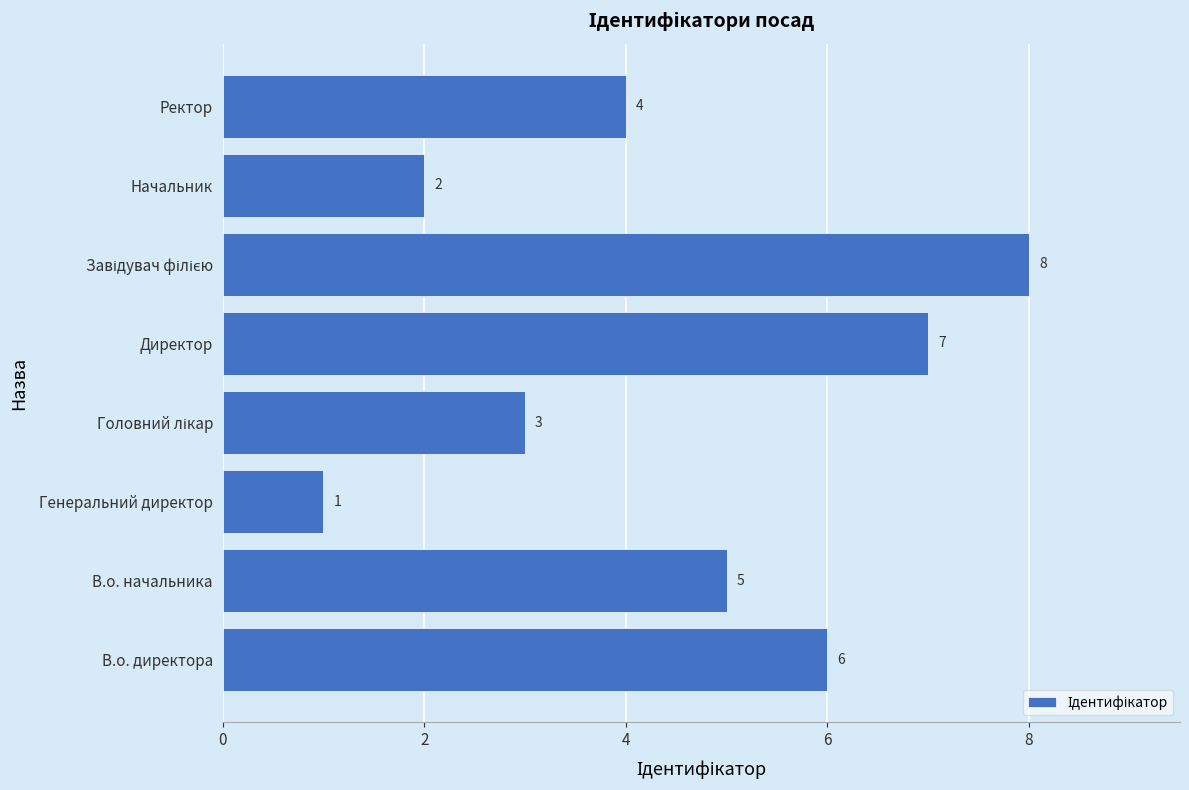

At which label is the value closest to 4?

Ректор